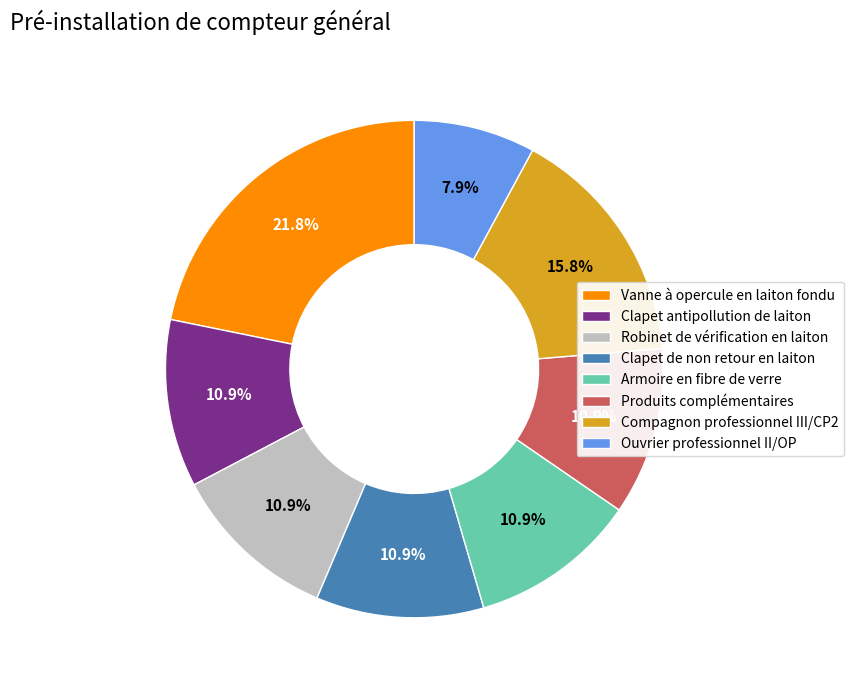

How many segments does this pie chart have?

8